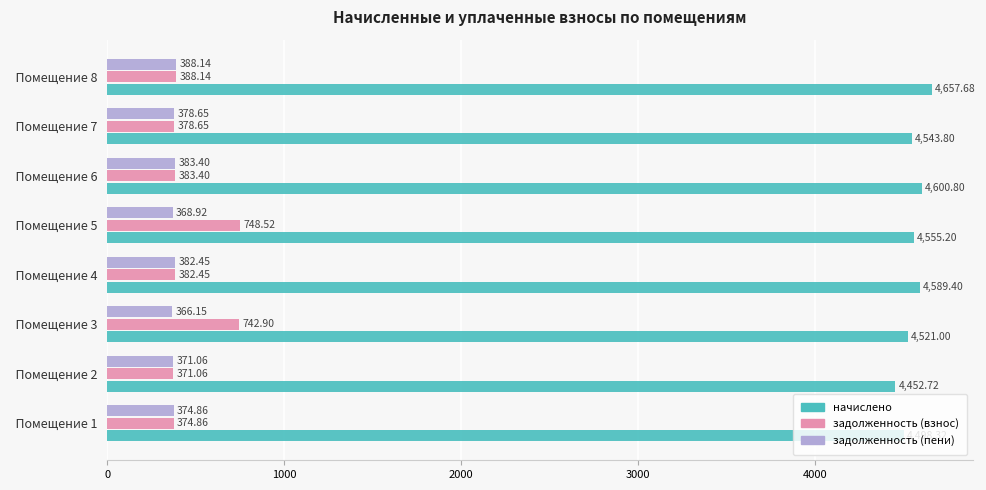

Is the value of задолженность (взнос) at   Помещение 1 greater than the value of начислено at   Помещение 1?

No